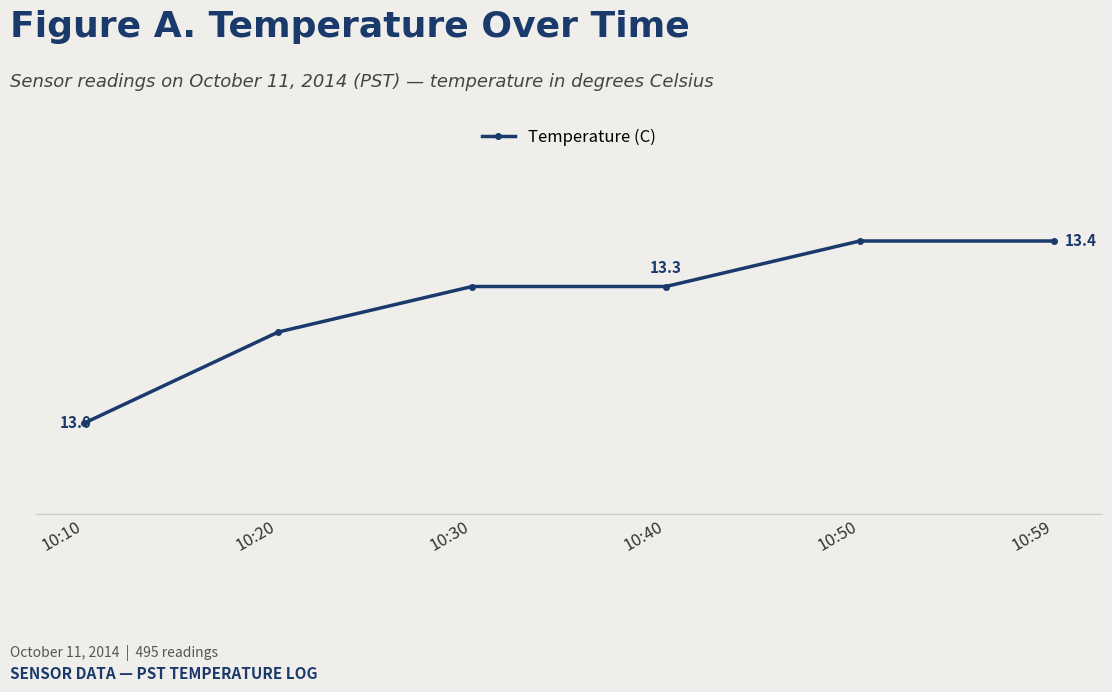

At which label is the value closest to 13?

10:10